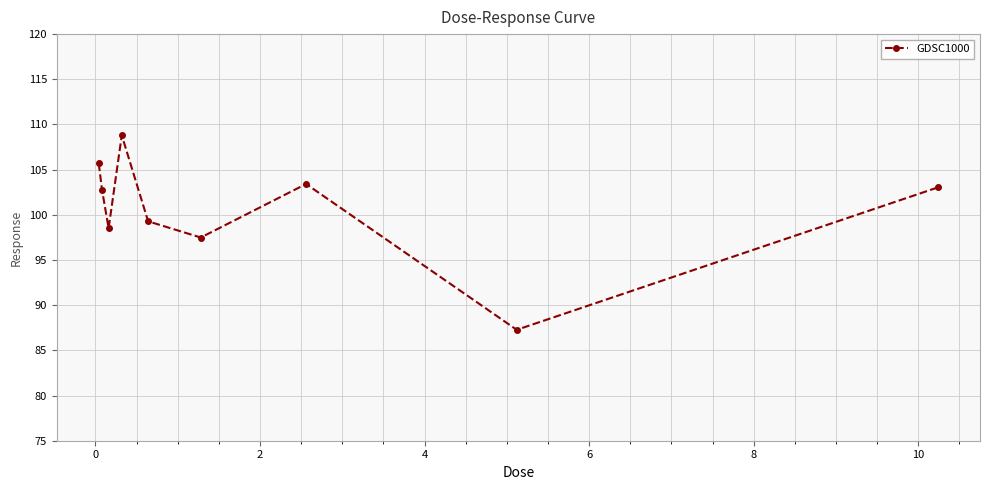

What is the maximum value shown in the chart?

108.8